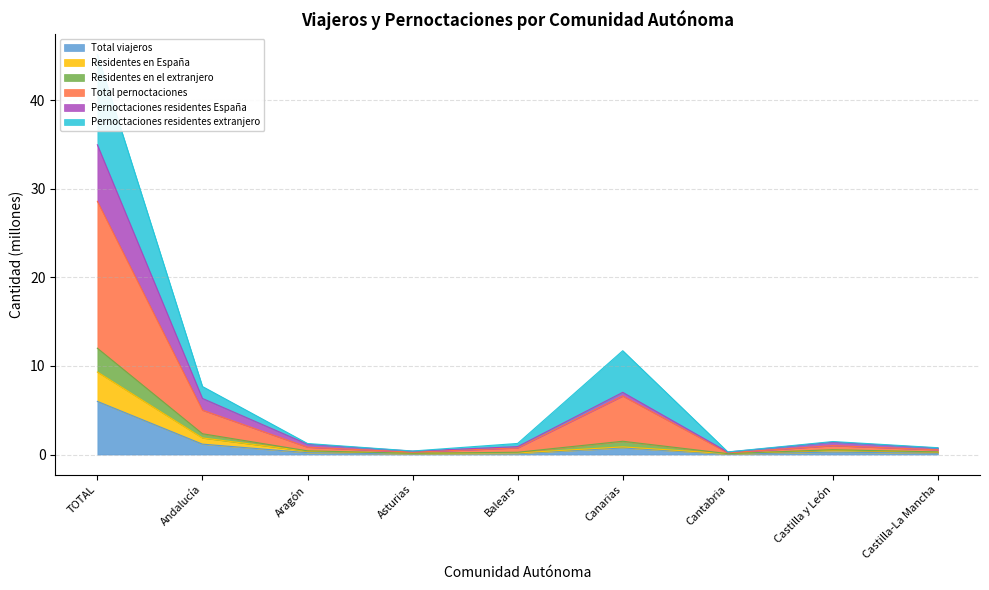

The Total viajeros series shows 6.0 at TOTAL. True or false?

True